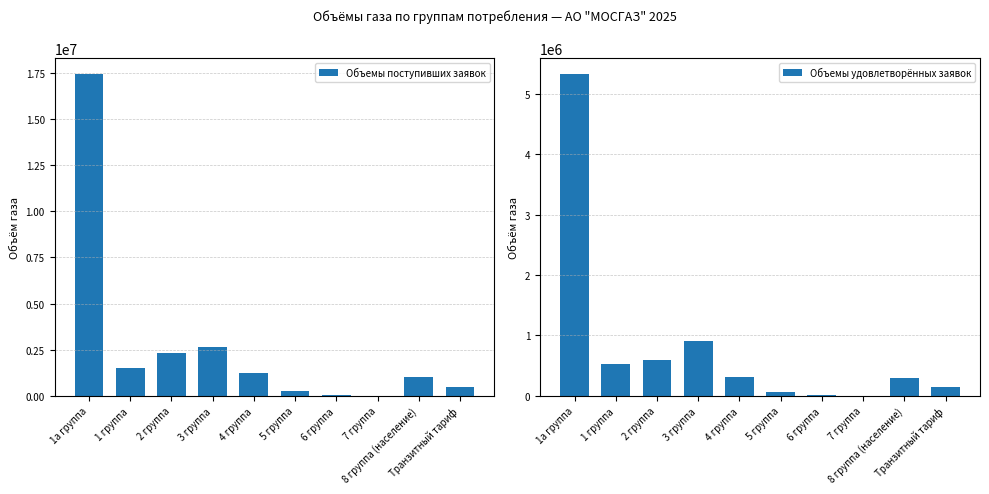

What is the difference between the highest and lowest values at 8 группа (население)?

701596.8